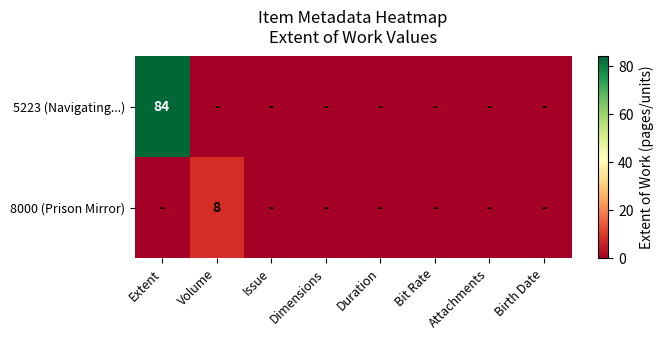

Is it true that 8000 (Prison Mirror) equals 8 at Volume?

True